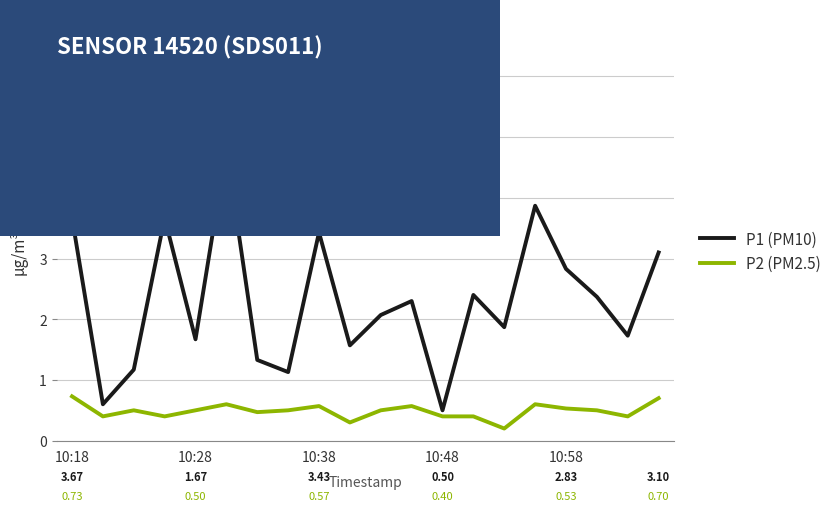

Rank the series by their maximum value, from lowest to highest.

P2 (PM2.5), P1 (PM10)